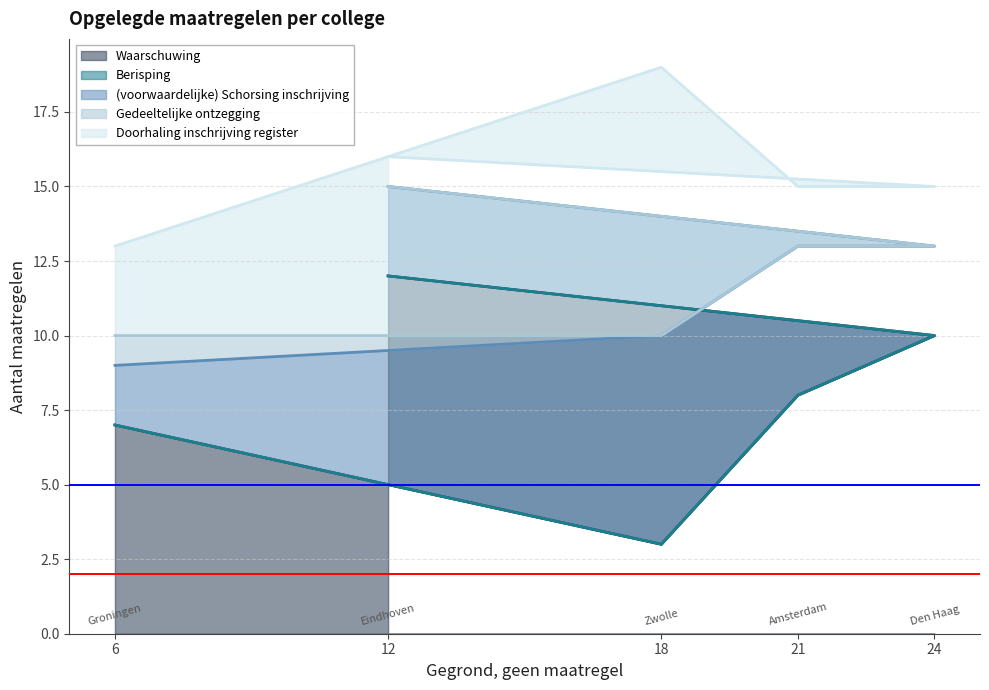

What is the highest value of the Waarschuwing series?

12